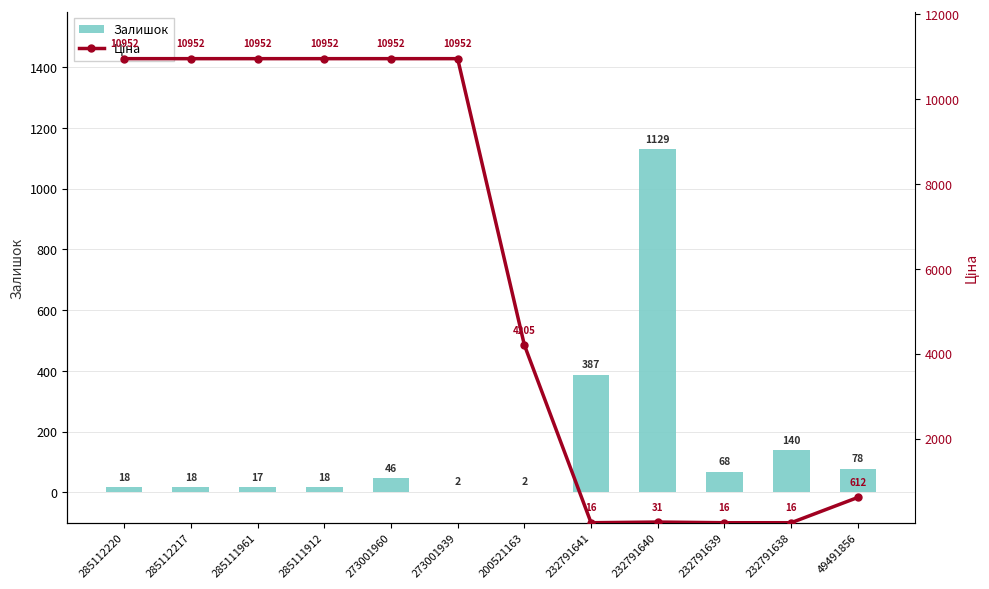

Is the value of Ціна at 232791640 greater than the value of Залишок at 273001939?

Yes